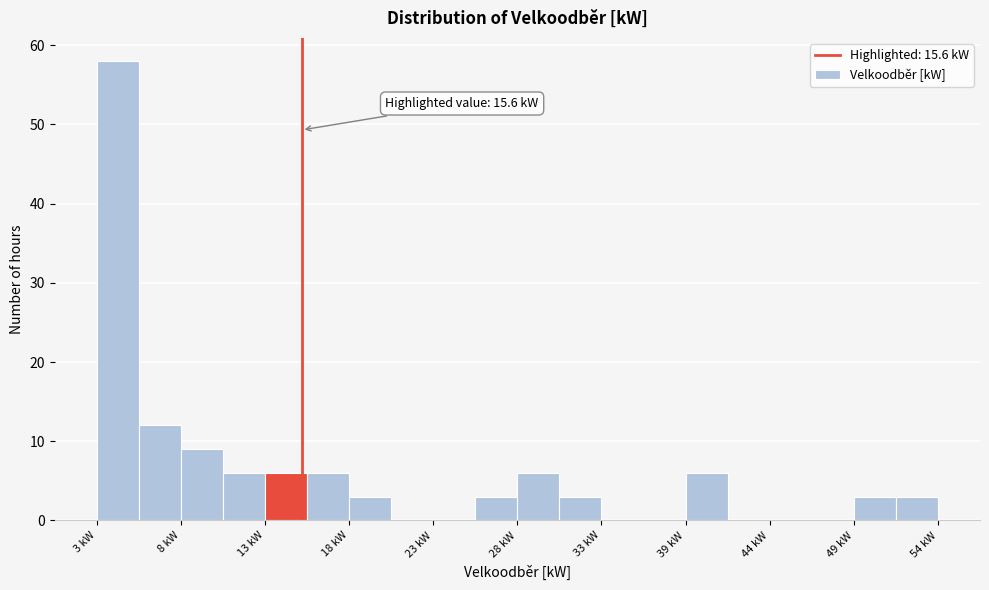

Read against the x-axis, roughly where is the centre of the tallest bar?

5